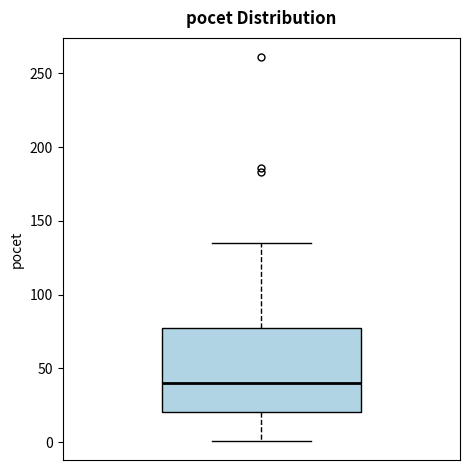

Transcribe this box plot: give where the median line is, the range the box spans, and where the two whiskers end, as read against the y-axis. The values are not printed on the chart, so give them approximately, as read against the axis.

median 40, box 20 to 80, whiskers 0 to 135